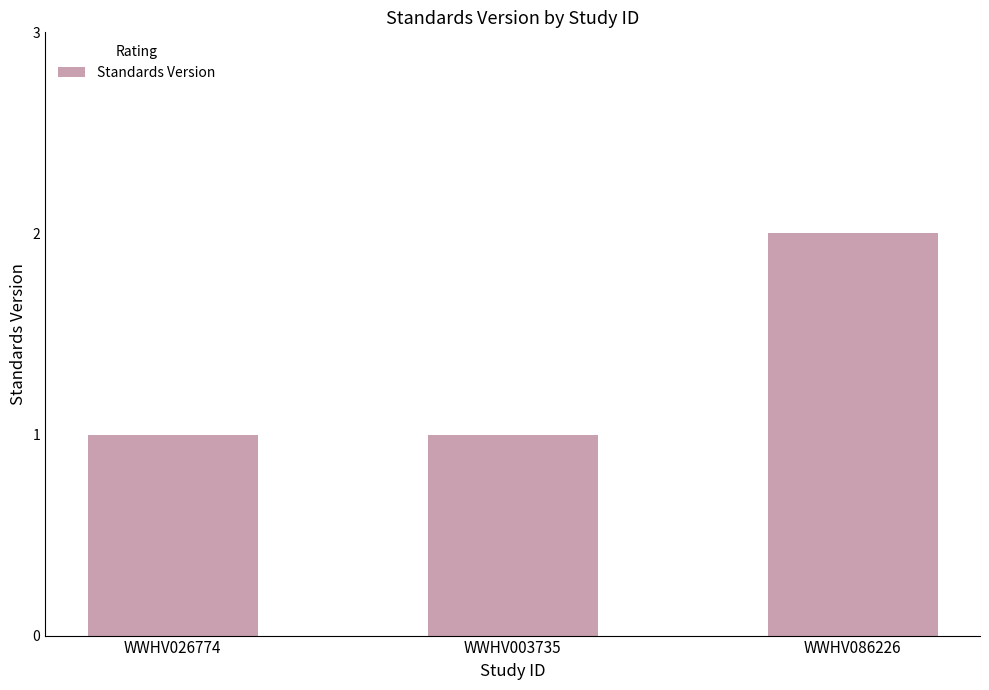

How many values are between 1 and 2?

3